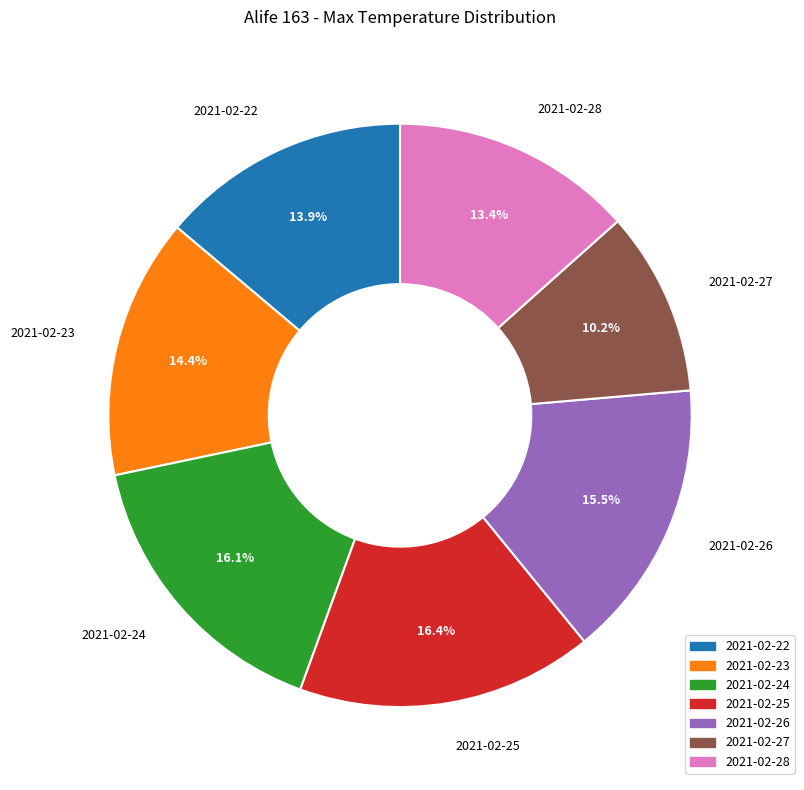

To the nearest percent, what is the difference between the largest and smallest slice percentages?

6%